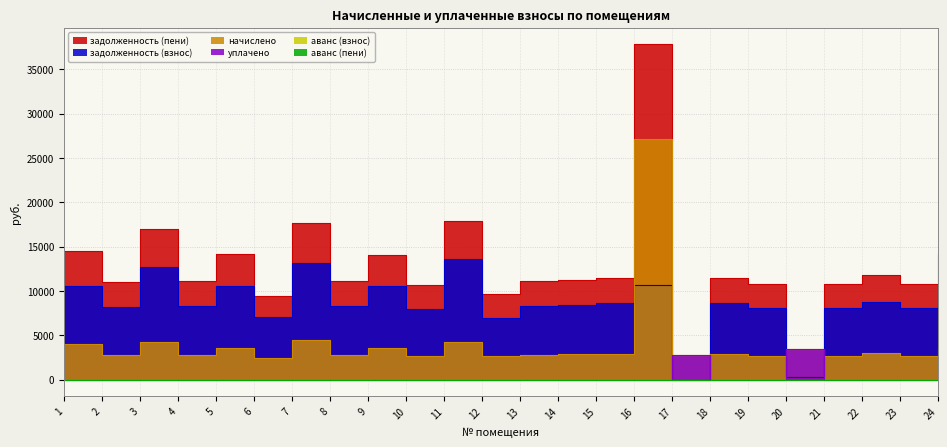

Reading left to right, transcribe all the data shown in this chart.

задолженность (взнос): 1=10521.6	2=8198.4	3=12672.0	4=8313.6	5=10560.0	6=7084.8	7=13190.4	8=8332.8	9=10521.6	10=7948.8	11=13651.2	12=6938.8	13=8313.6	14=8428.8	15=8601.6	16=10675.2	17=0.0	18=8601.6	19=8025.6	20=289.3	21=8025.6	22=8793.6	23=8044.8	24=10617.6
начислено: 1=3987.6	2=2767.0	3=4276.8	4=2805.8	5=3564.0	6=2391.1	7=4451.8	8=2812.3	9=3551.0	10=2682.7	11=4222.1	12=2708.6	13=2805.8	14=2844.7	15=2903.0	16=27125.8	17=2818.8	18=2903.0	19=2708.6	20=3460.3	21=2708.6	22=2967.8	23=2715.1	24=3583.4
уплачено: 1=0.0	2=0.0	3=0.0	4=0.0	5=0.0	6=0.0	7=0.0	8=0.0	9=0.0	10=0.0	11=0.0	12=0.0	13=0.0	14=0.0	15=0.0	16=0.0	17=2819.0	18=0.0	19=0.0	20=3461.0	21=0.0	22=0.0	23=0.0	24=0.0
задолженность (пени): 1=14509.2	2=10965.4	3=16948.8	4=11119.4	5=14124.0	6=9475.9	7=17642.2	8=11145.1	9=14072.6	10=10631.5	11=17873.3	12=9647.4	13=11119.4	14=11273.5	15=11504.6	16=37801.0	17=0.0	18=11504.6	19=10734.2	20=288.6	21=10734.2	22=11761.4	23=10759.9	24=14201.0
аванс (взнос): 1=0.0	2=0.0	3=0.0	4=0.0	5=0.0	6=0.0	7=0.0	8=0.0	9=0.0	10=0.0	11=0.0	12=0.0	13=0.0	14=0.0	15=0.0	16=0.0	17=8.1	18=0.0	19=0.0	20=0.0	21=0.0	22=0.0	23=0.0	24=0.0
аванс (пени): 1=0.0	2=0.0	3=0.0	4=0.0	5=0.0	6=0.0	7=0.0	8=0.0	9=0.0	10=0.0	11=0.0	12=0.0	13=0.0	14=0.0	15=0.0	16=0.0	17=8.2	18=0.0	19=0.0	20=0.0	21=0.0	22=0.0	23=0.0	24=0.0